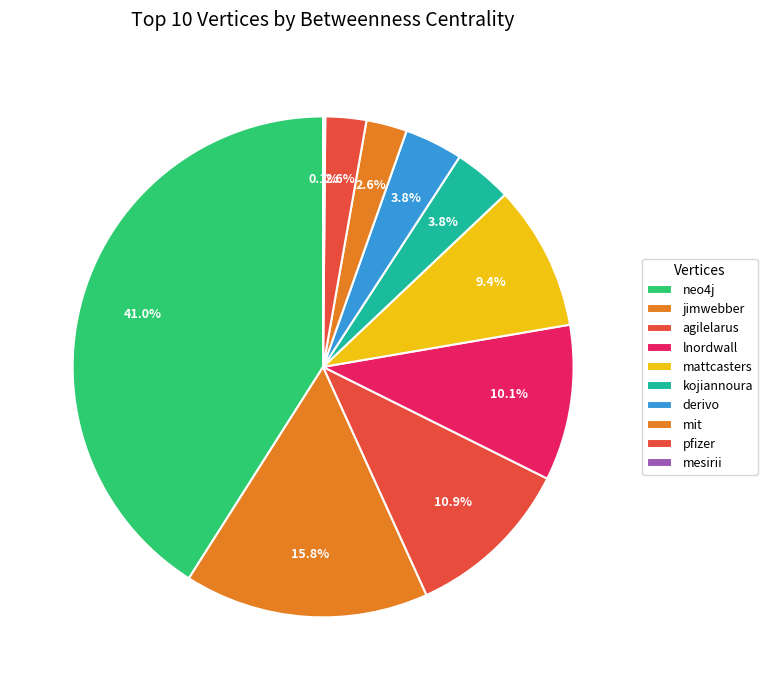

To the nearest percent, what is the average slice percentage?

10%